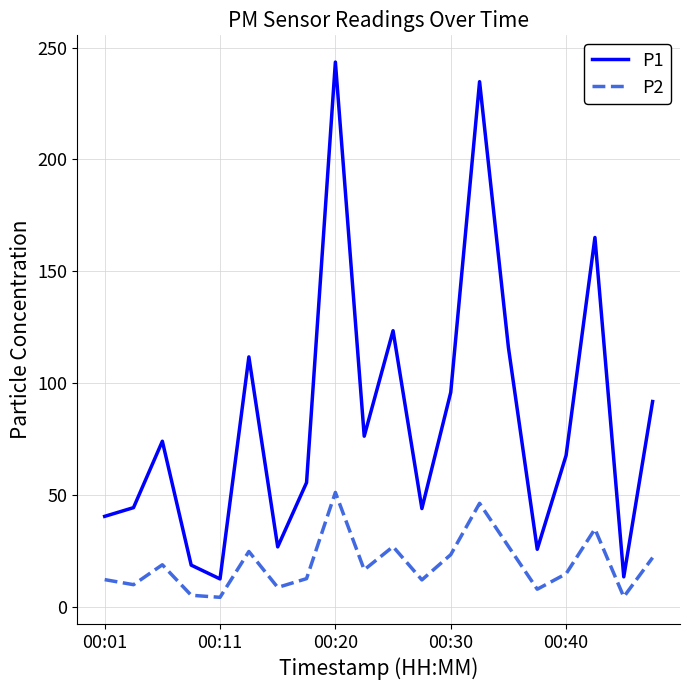

True or false: P1 and P2 cross at least once.

False